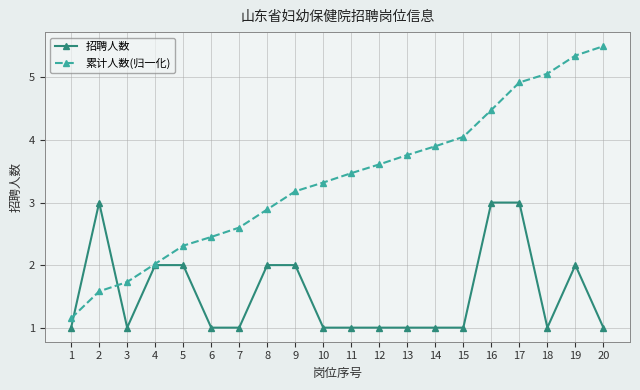

How many categories are shown in the chart?

20